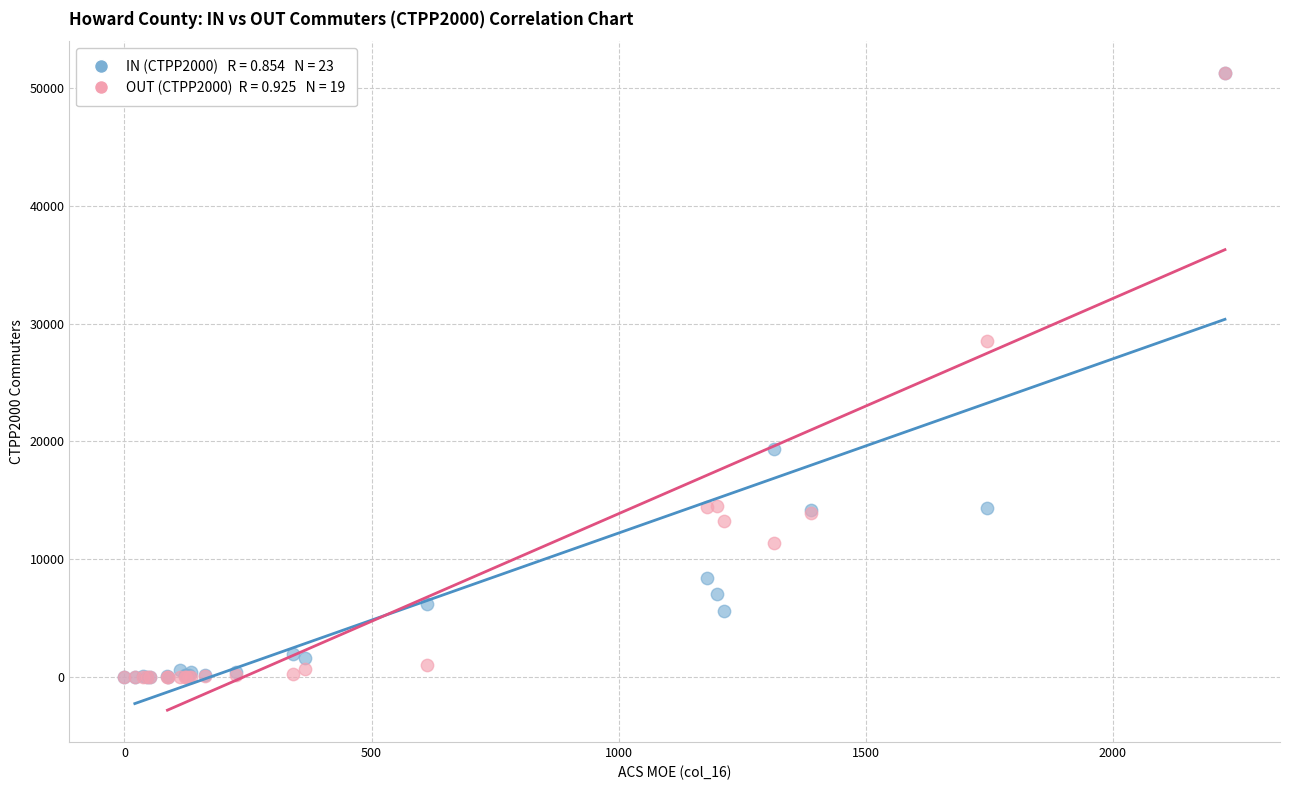

Across all series, what Y value is closest to 25627?

28555